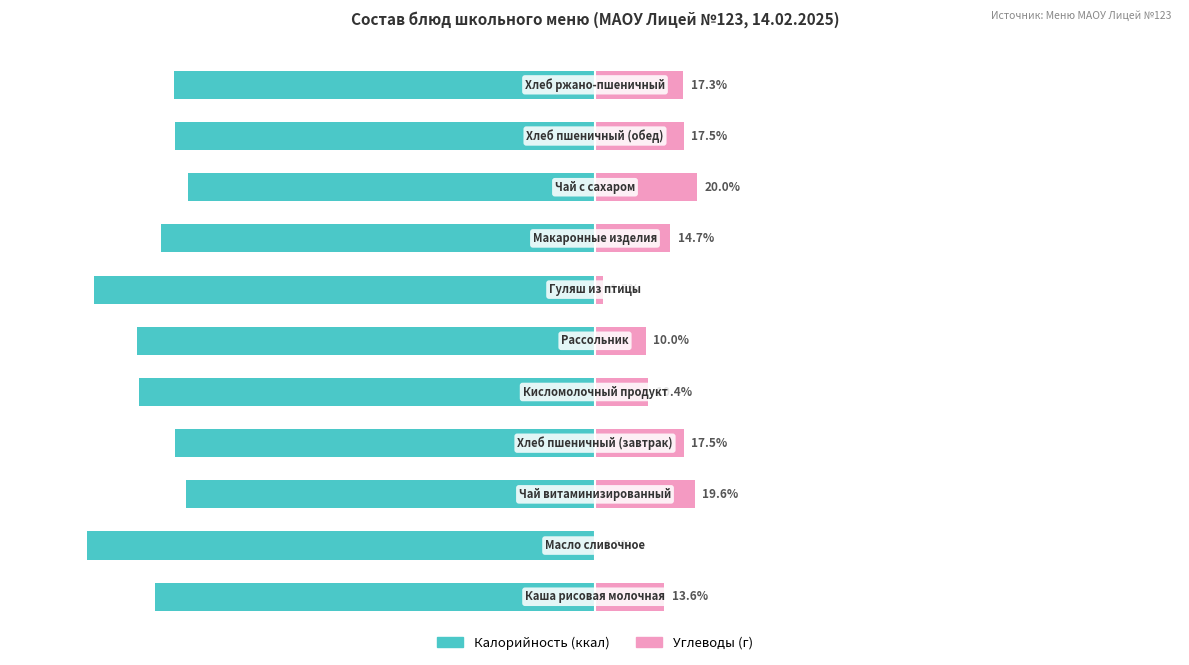

Reading left to right, extract all data points from this chart.

Калорийность (ккал): -86.4	-99.8	-80.4	-82.5	-89.6	-90.0	-98.5	-85.3	-80.0	-82.5	-82.7
Углеводы (г): 13.6	0.2	19.6	17.5	10.4	10.0	1.5	14.7	20.0	17.5	17.3